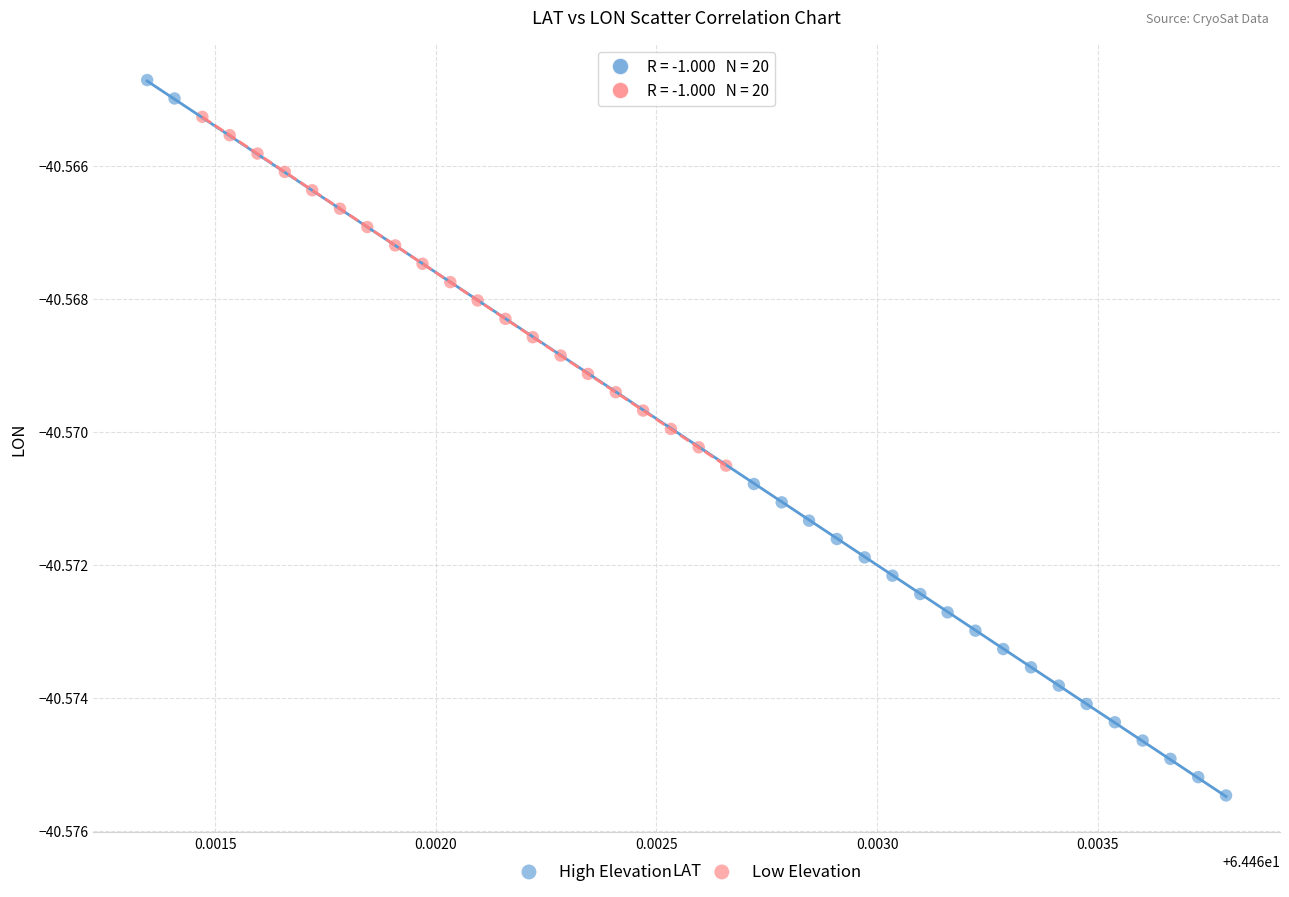

Which series reaches the maximum Y coordinate?

High Elevation